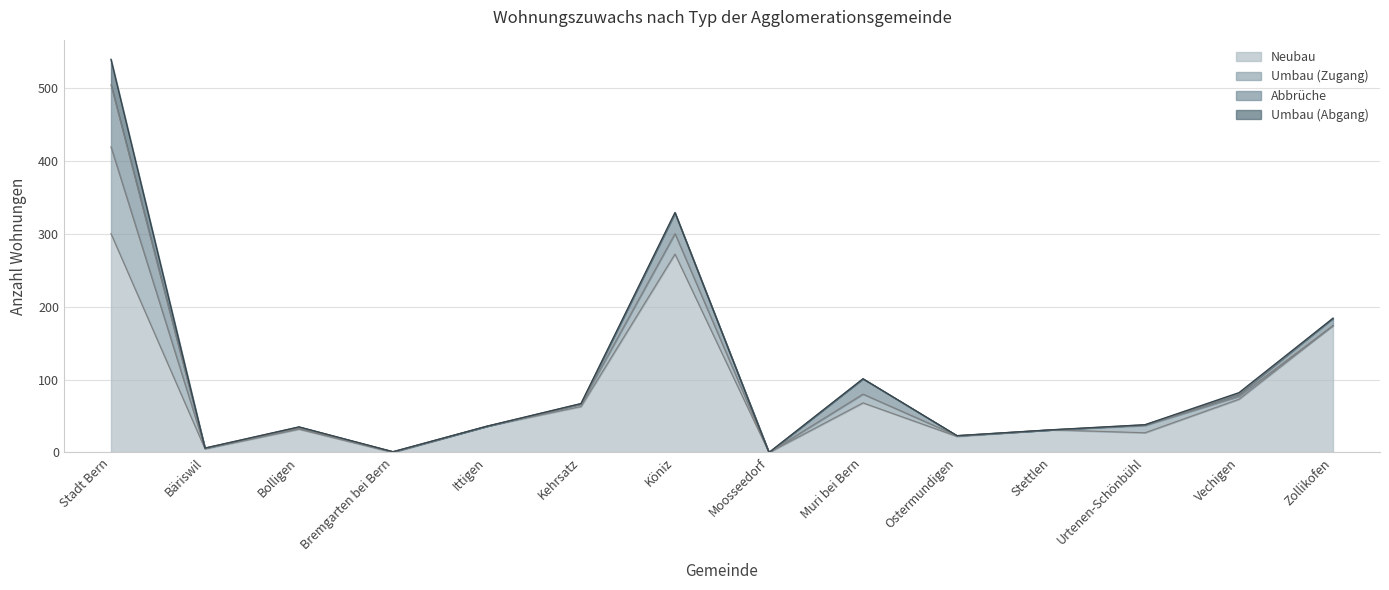

The Umbau (Abgang) series shows 23 at Bolligen. True or false?

False